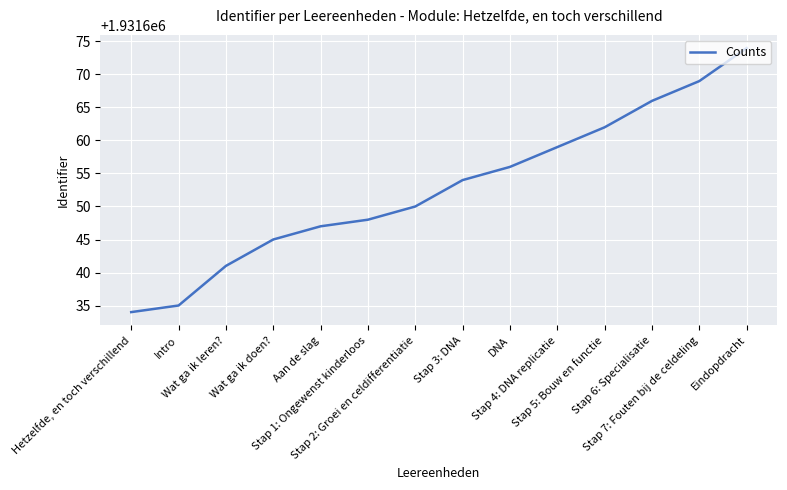

What is the smallest value displayed?

1931634